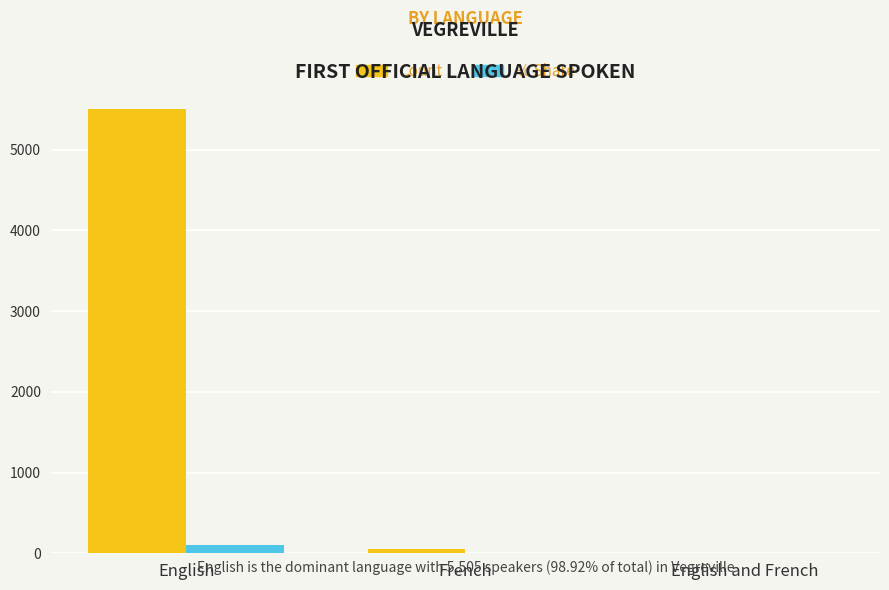

What is the sum of the % Share values at French and English and French?

1.1